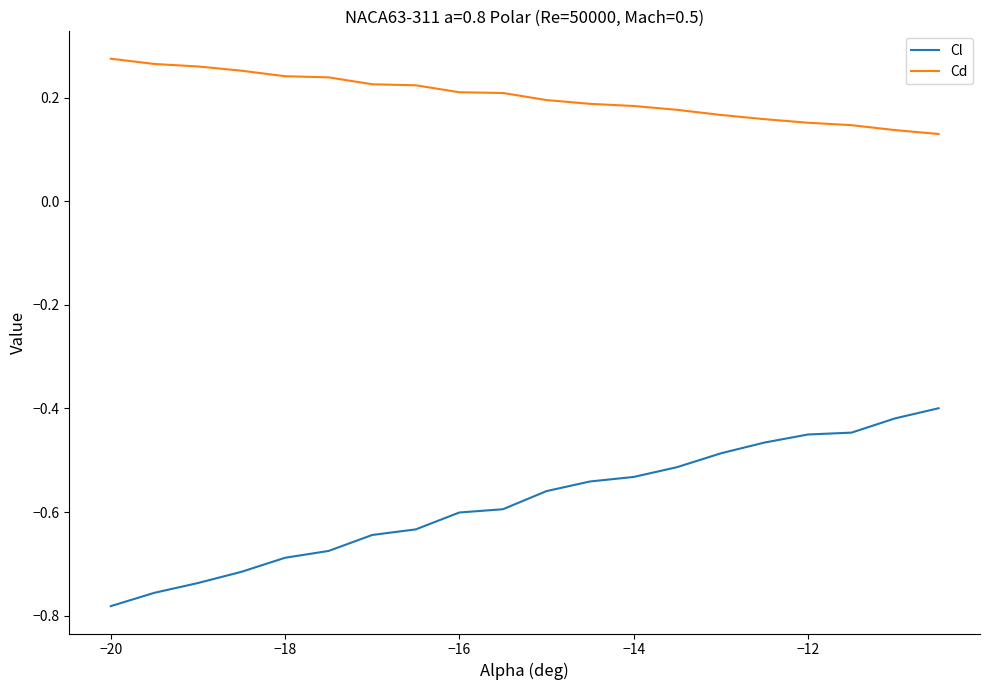

True or false: Cl and Cd intersect in this chart.

False